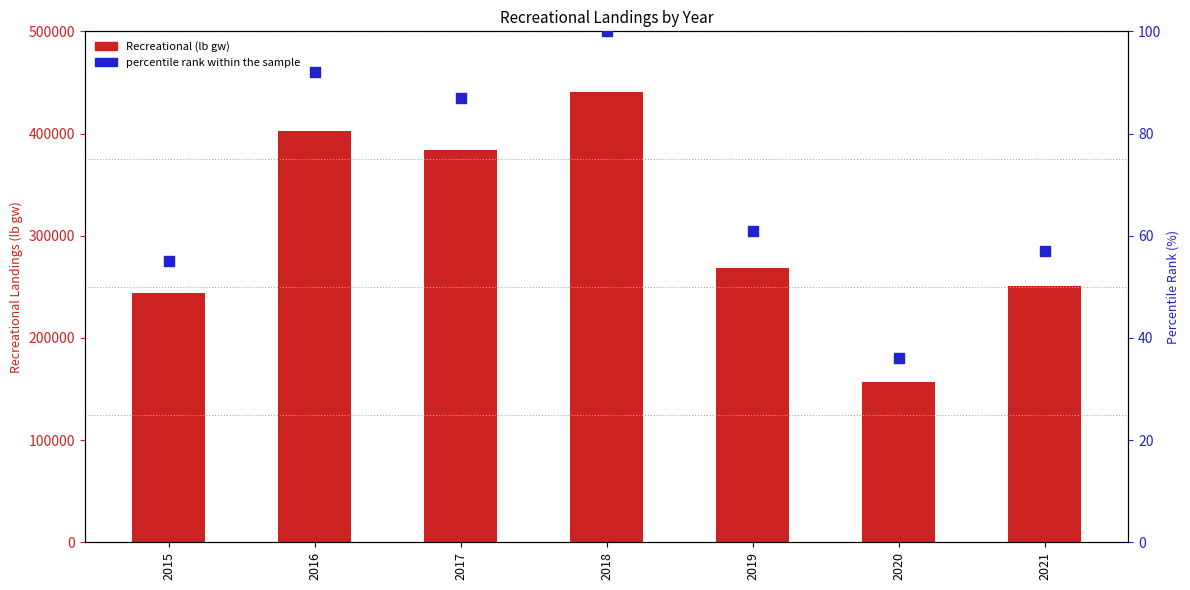

Which series contains the highest Y value?

Recreational (lb gw)